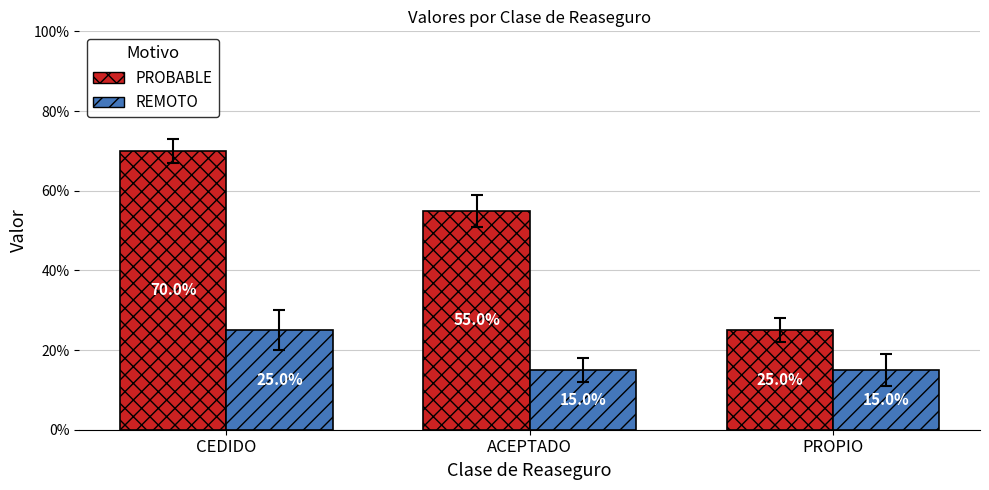

What are all the series names shown in the legend?

PROBABLE, REMOTO